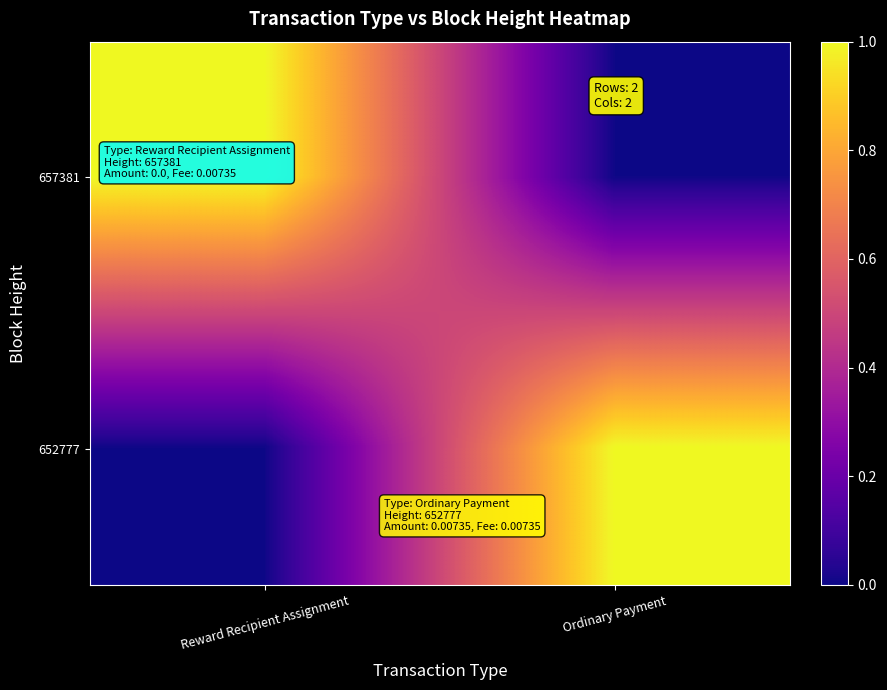

Reading right to left, what are all the values shown in this chart?

657381: Ordinary Payment=0	Reward Recipient Assignment=1
652777: Ordinary Payment=1	Reward Recipient Assignment=0